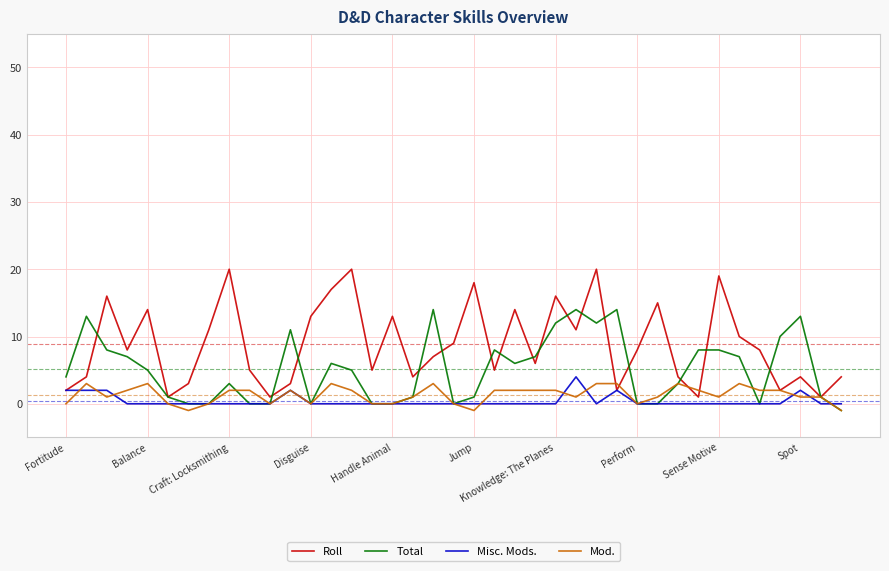

Which series has the largest total across all categories?

Roll